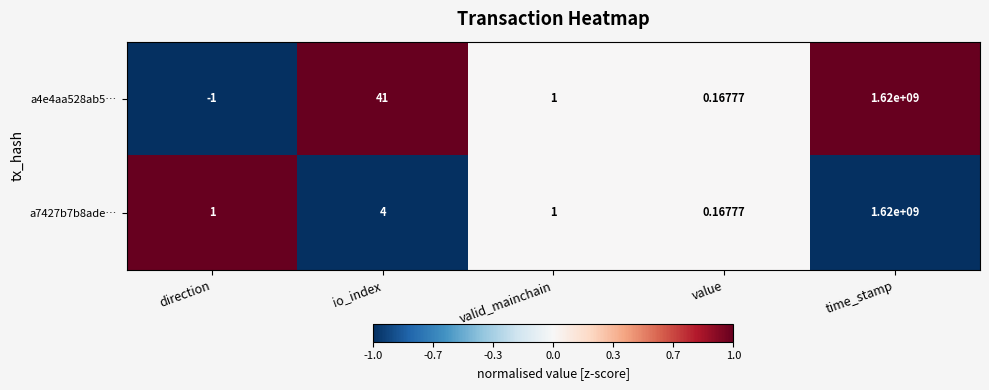

At which category is the sum across all series the highest?

time_stamp